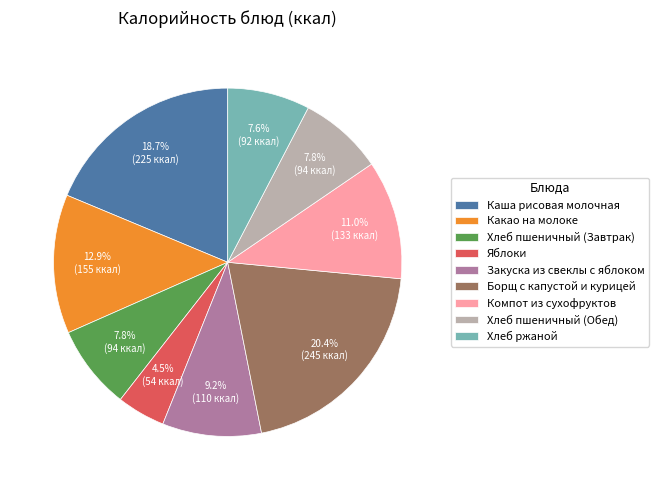

Which slice is the largest?

Борщ с капустой и курицей